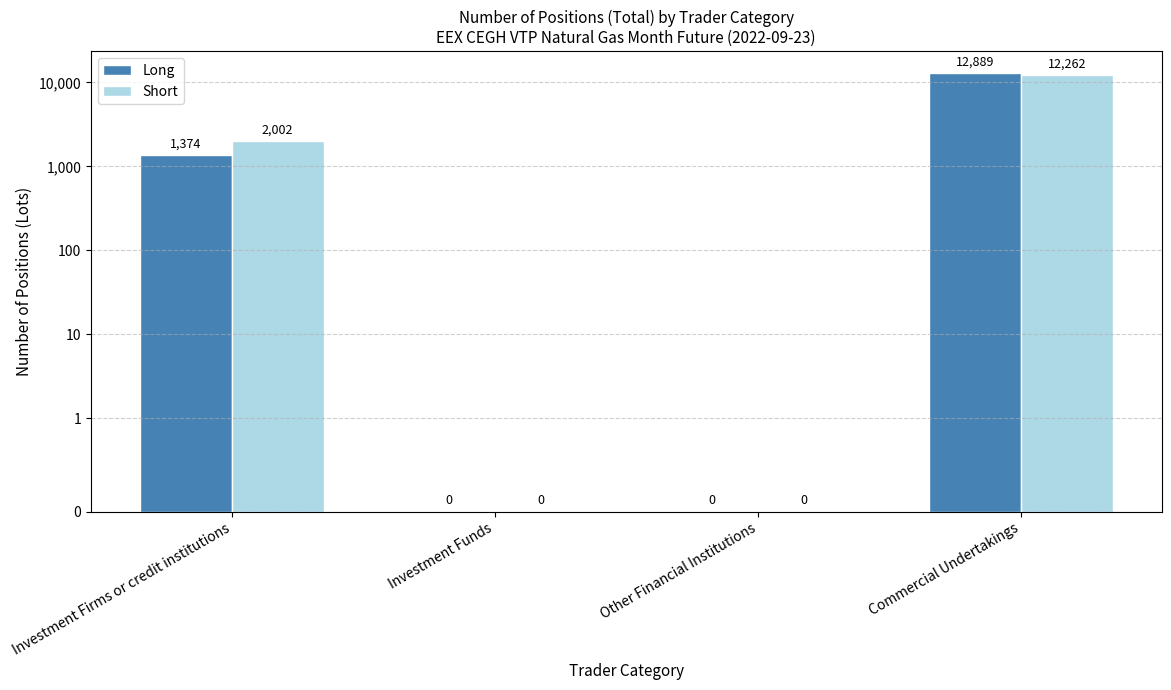

Rank the categories by Short value from highest to lowest.

Commercial Undertakings, Investment Firms or credit institutions, Investment Funds, Other Financial Institutions